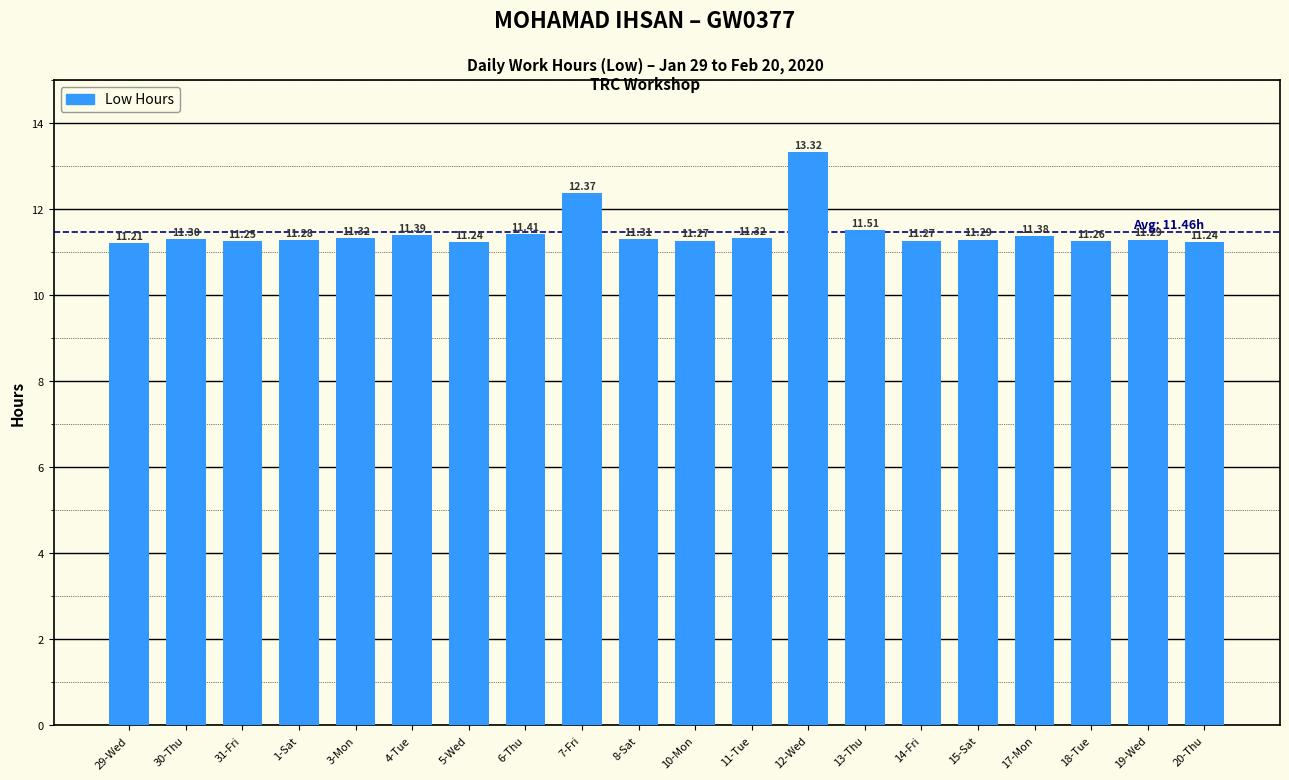

How many bars are there in total?

20